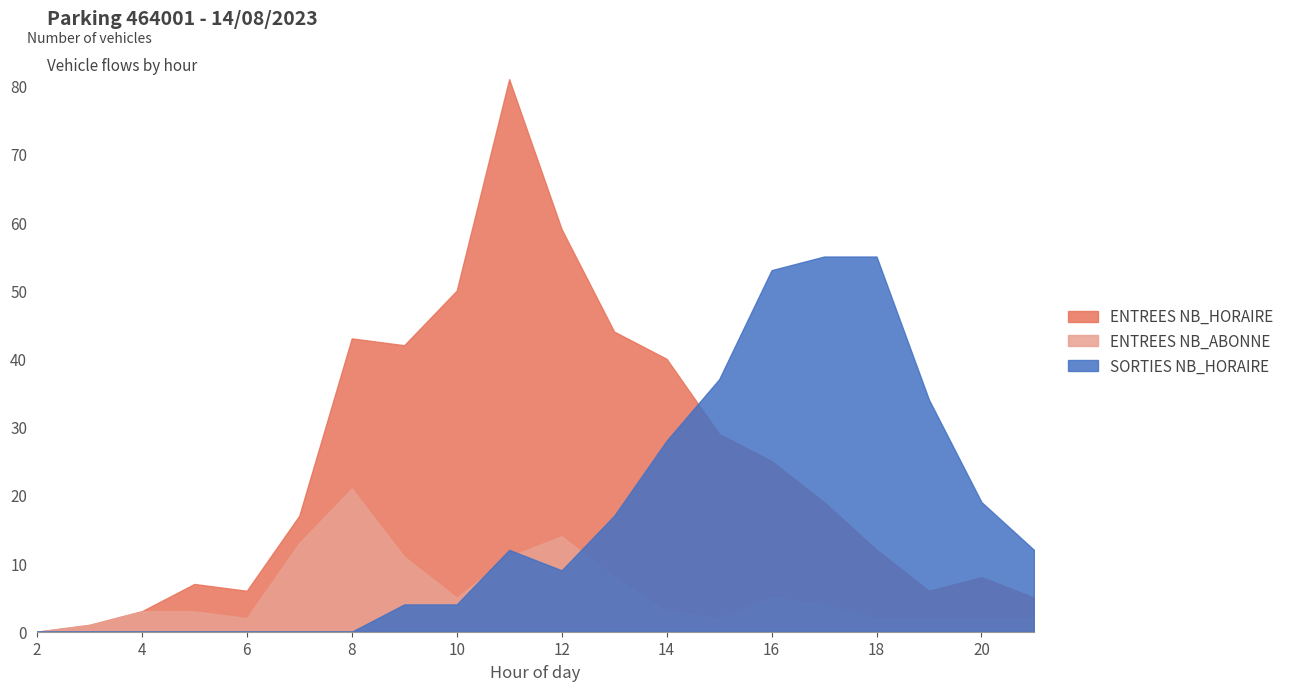

How many lines are shown in the chart?

3